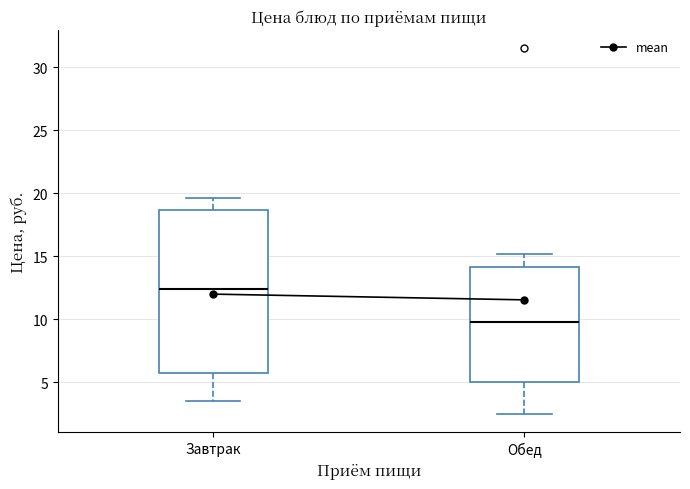

Where does the upper whisker of the box for Завтрак end on the y-axis? The values are not printed on the chart, so give them approximately, as read against the axis.

19.5